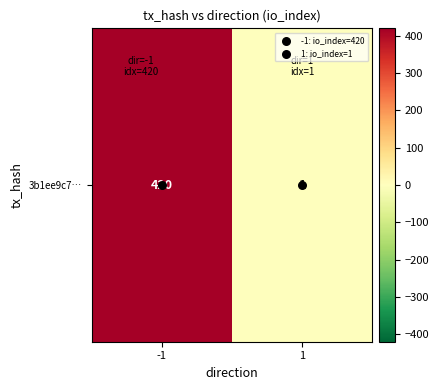

What is the difference between the maximum and minimum values?

419